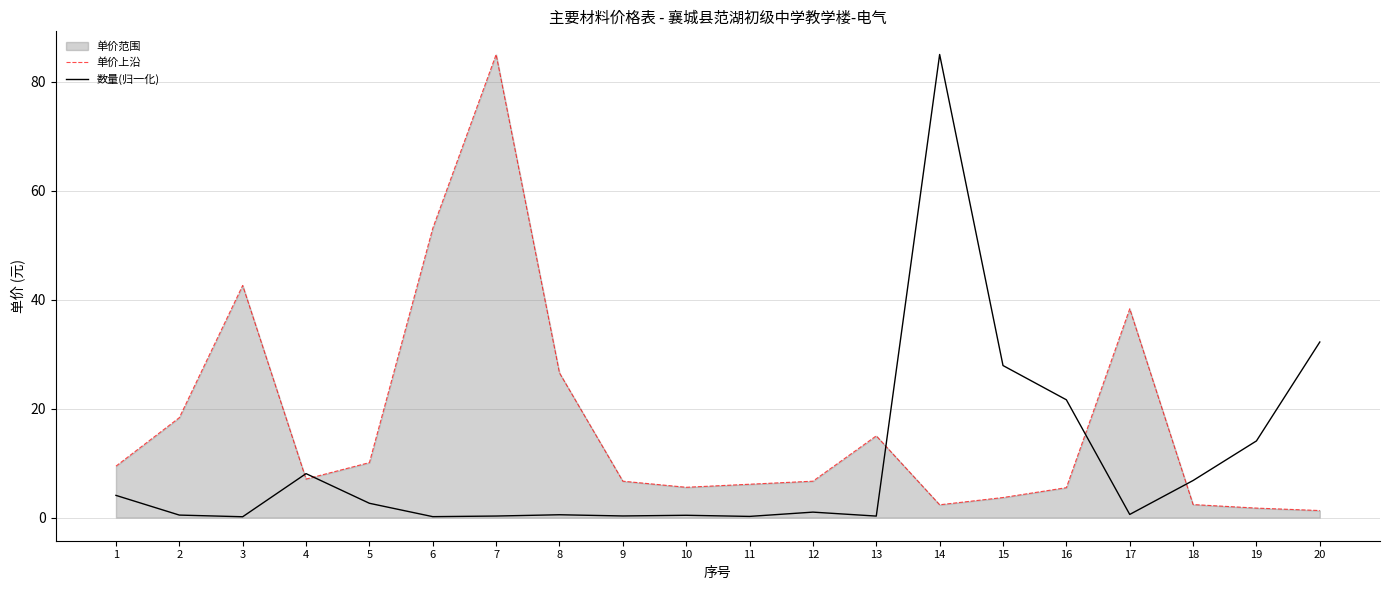

Which series has the widest spread of values?

数量(归一化)